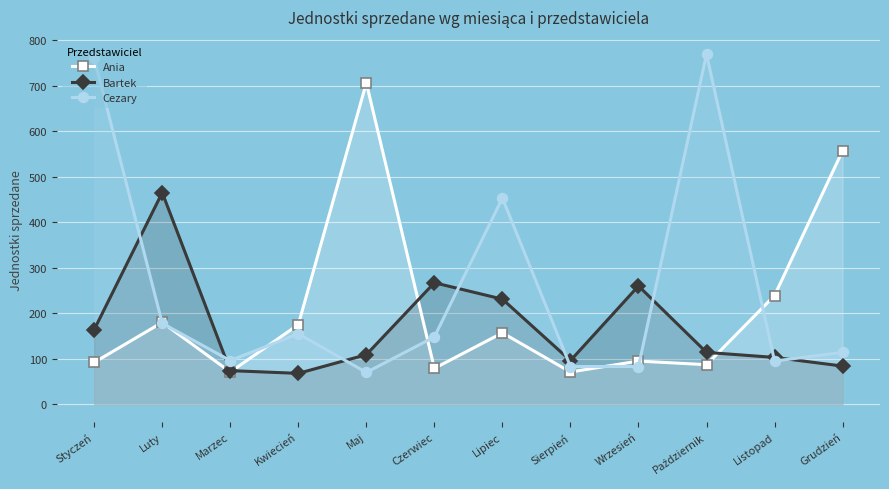

What is the label of the 9th point from the right?

Kwiecień